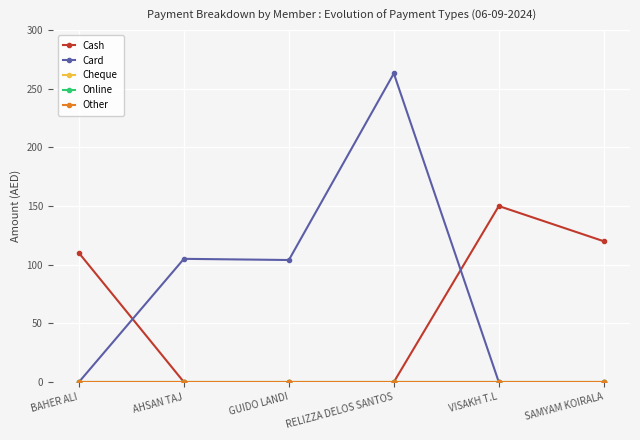

Which has a higher value, SAMYAM KOIRALA or GUIDO LANDI?

SAMYAM KOIRALA